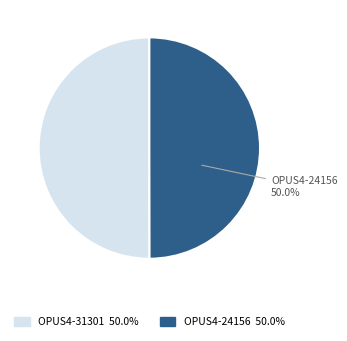

True or false: OPUS4-31301 accounts for 63% of the total.

False